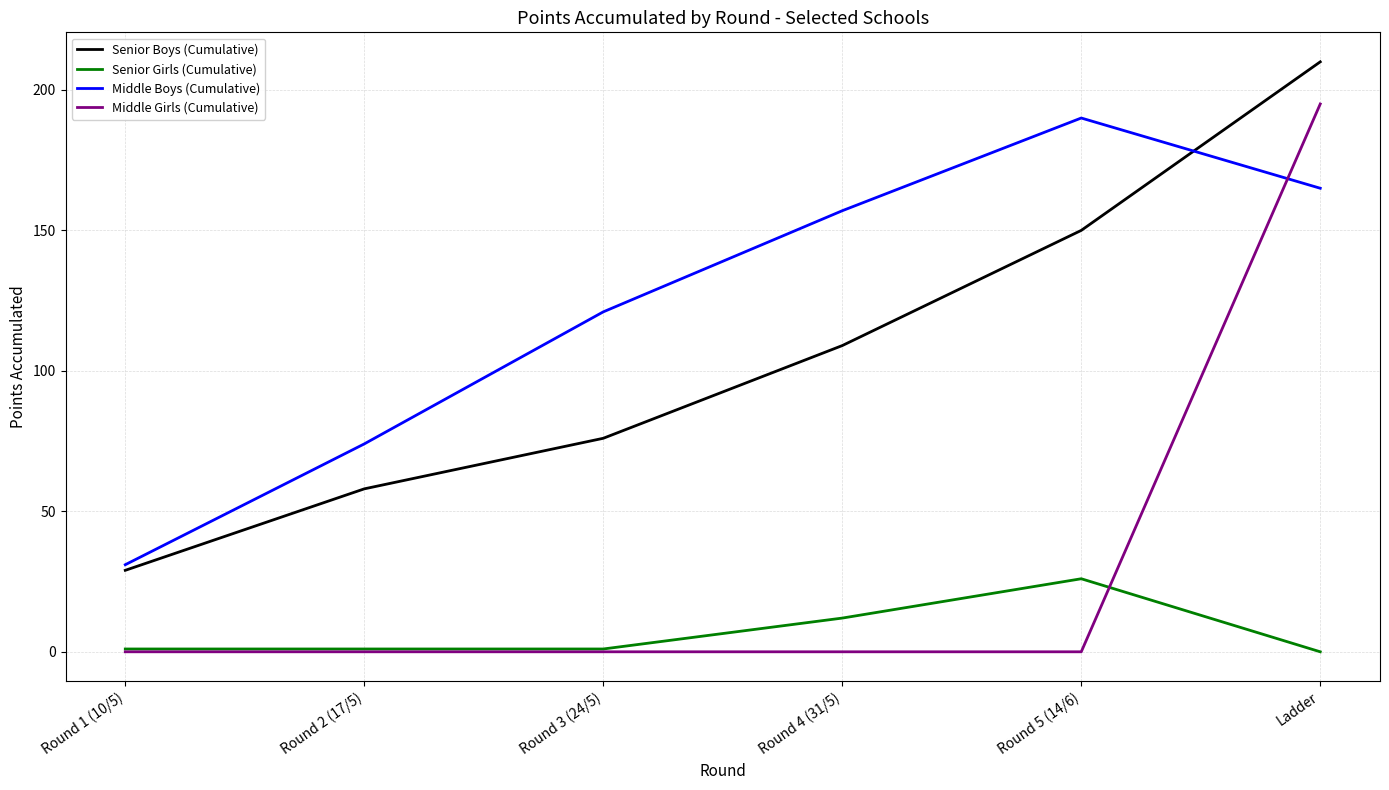

How many series are shown in this chart?

4